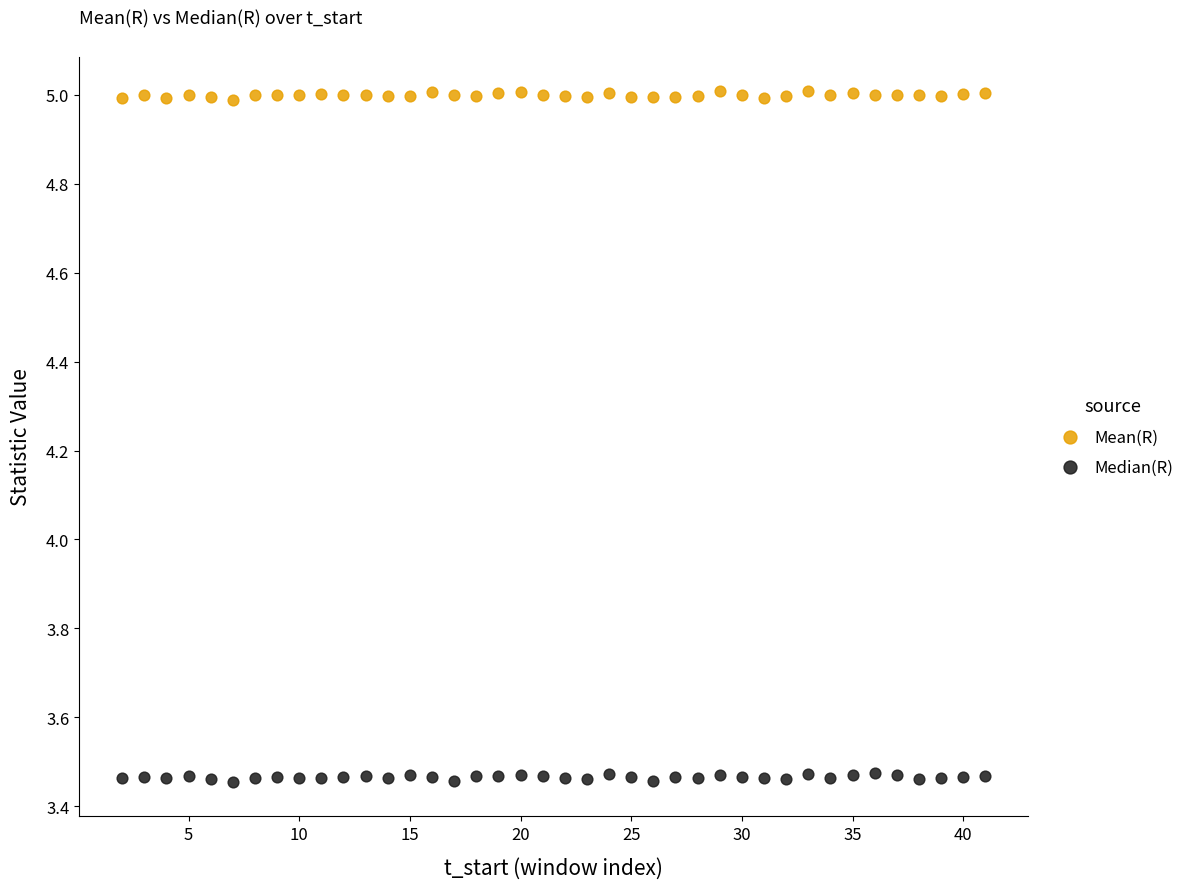

Which series reaches the minimum Y coordinate?

Median(R)